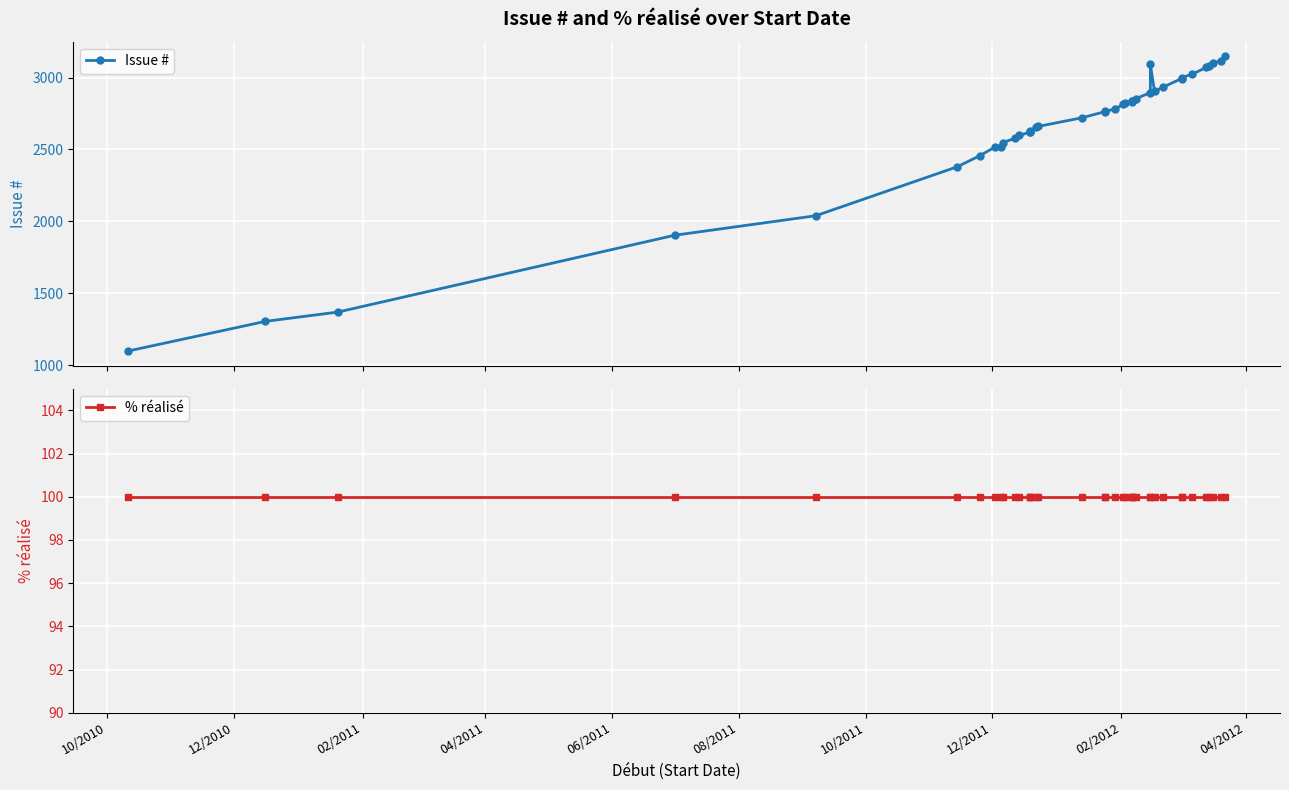

How many interior local valleys does the Issue # series have?

1